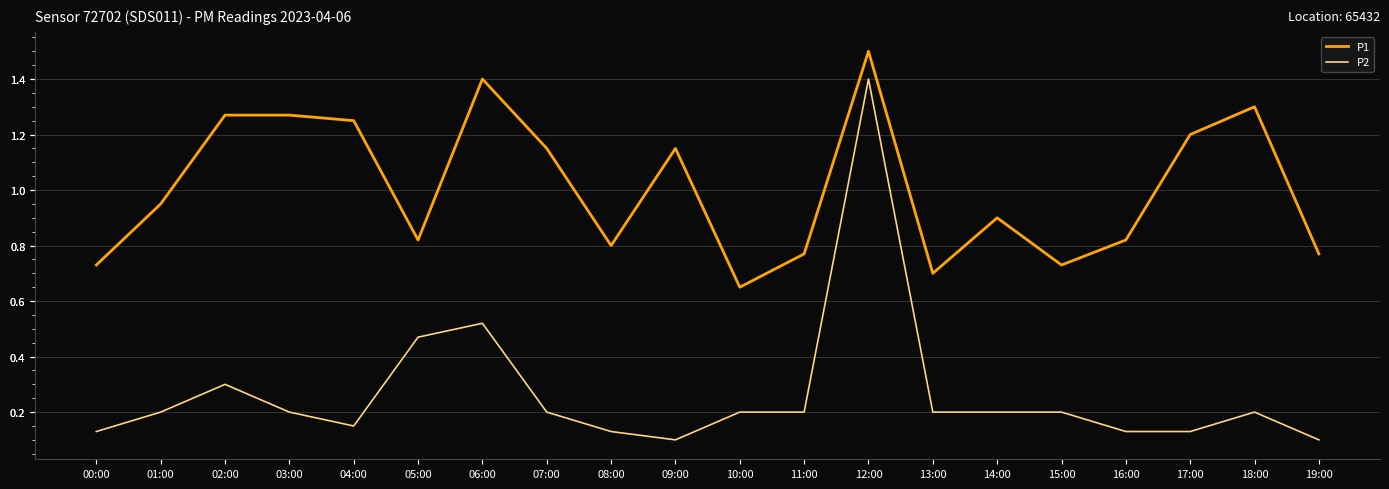

At which label is P2 closest to 0?

09:00